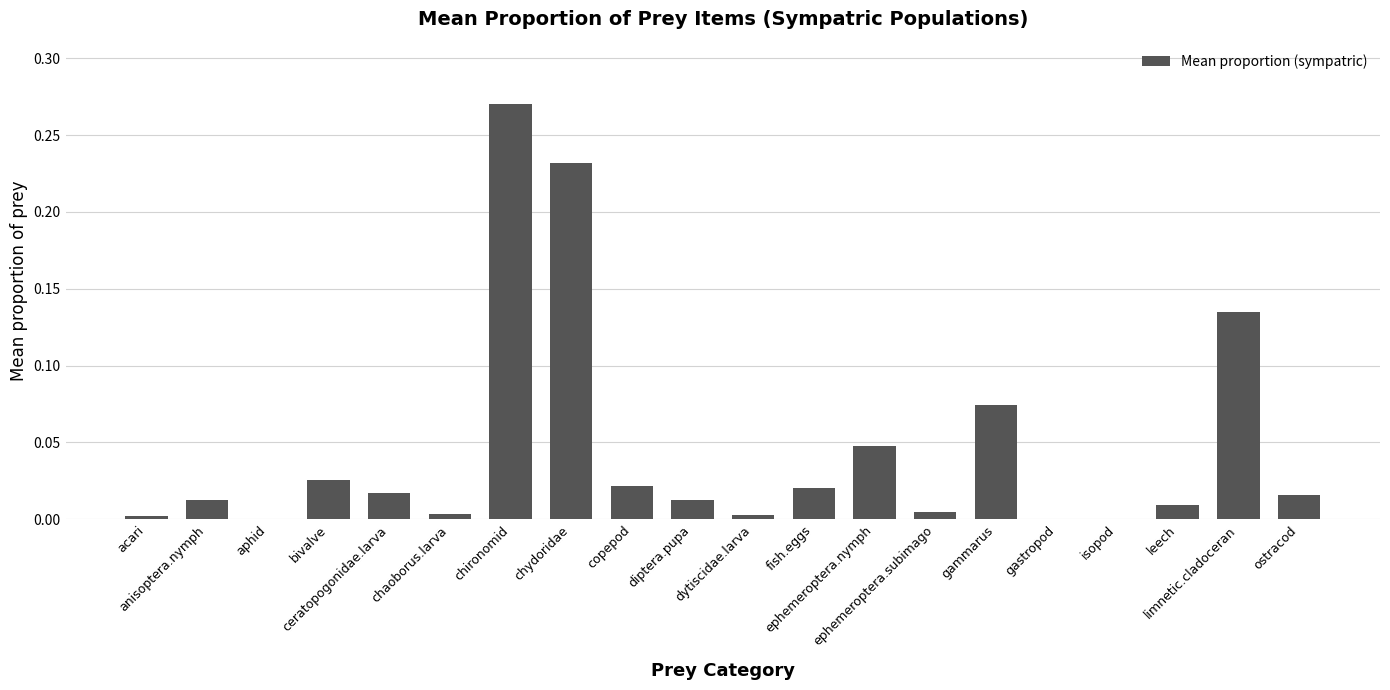

What is the sum of all values?

0.9